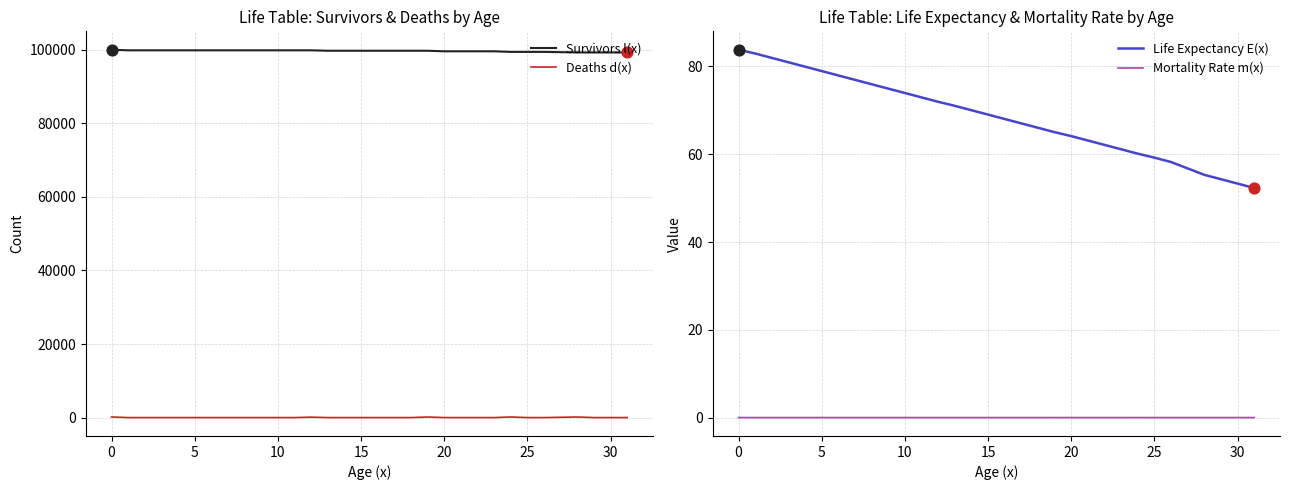

What are all the series names shown in the legend?

Survivors l(x), Deaths d(x), Life Expectancy E(x), Mortality Rate m(x)